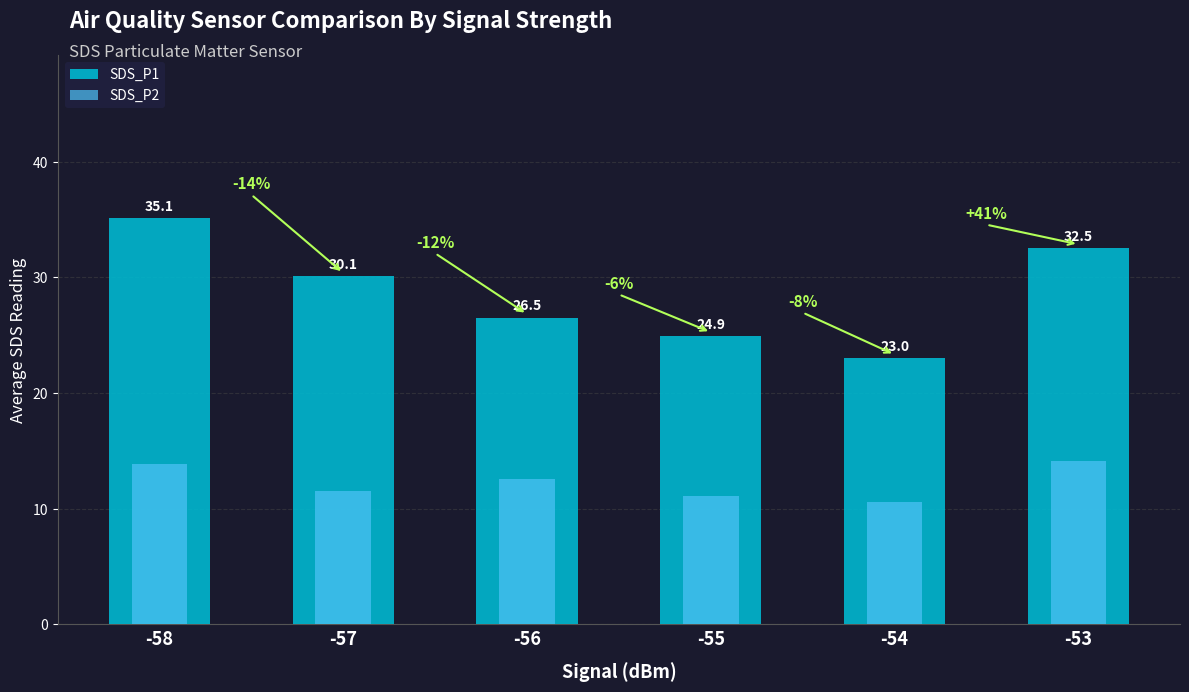

Does the chart contain stacked bars?

No